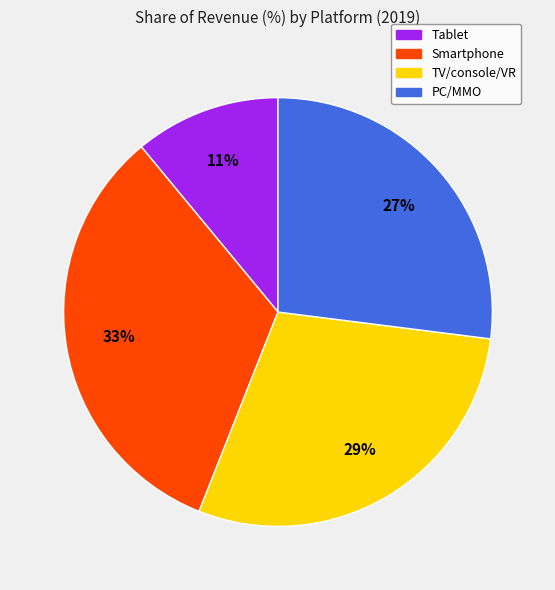

Does Smartphone represent more than half of the total?

No